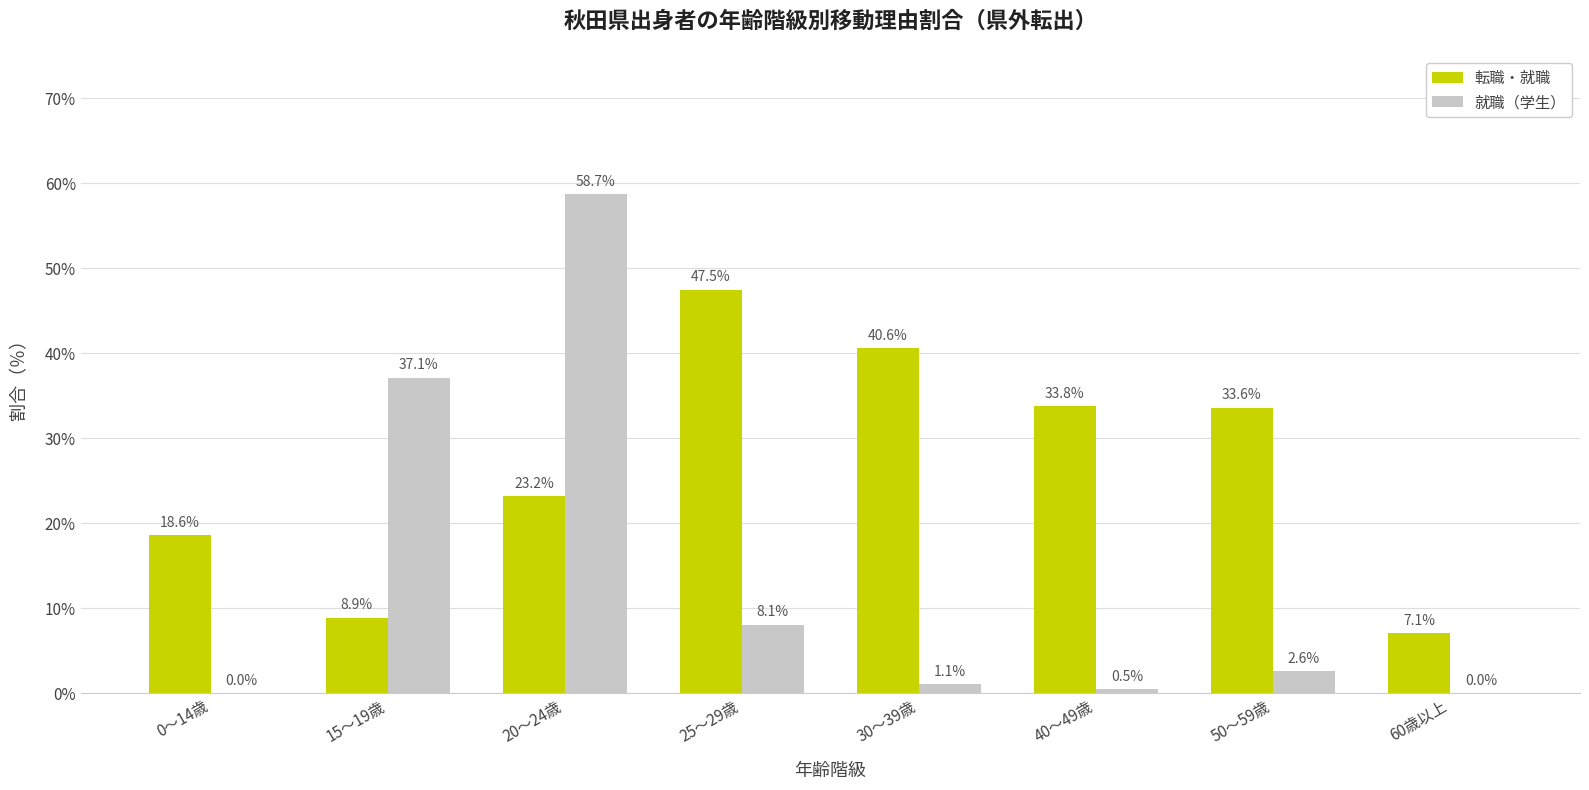

What value does the 就職（学生） series have at 15～19歳?

37.1